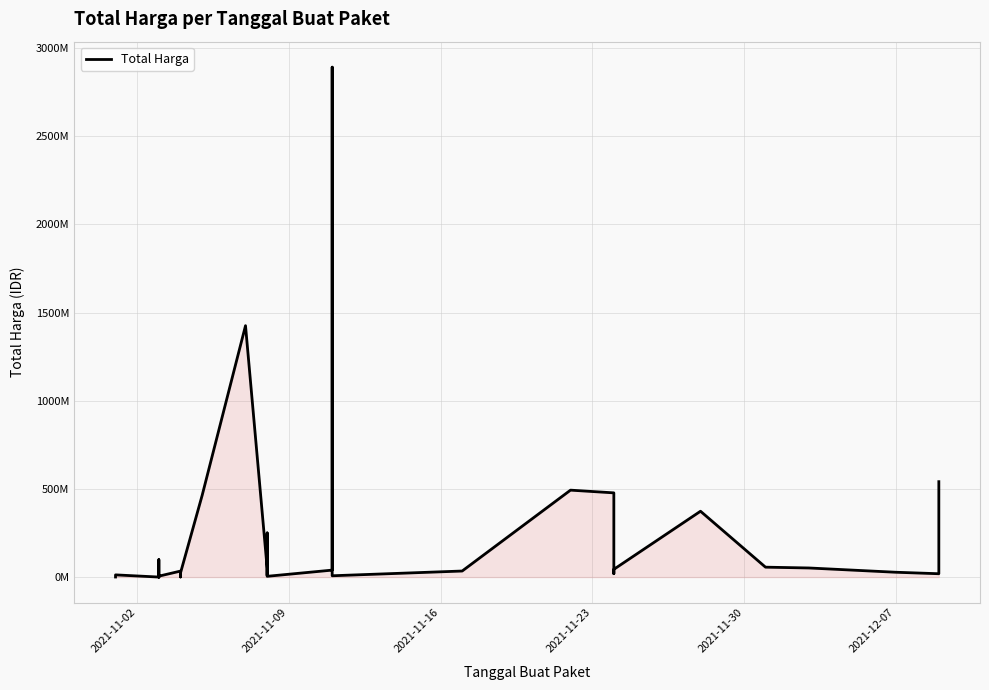

What is the sum of all values?

7518497085